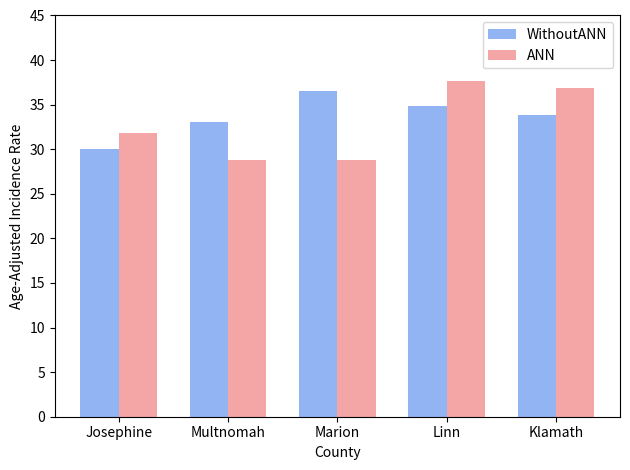

What is the maximum value for WithoutANN?

36.5